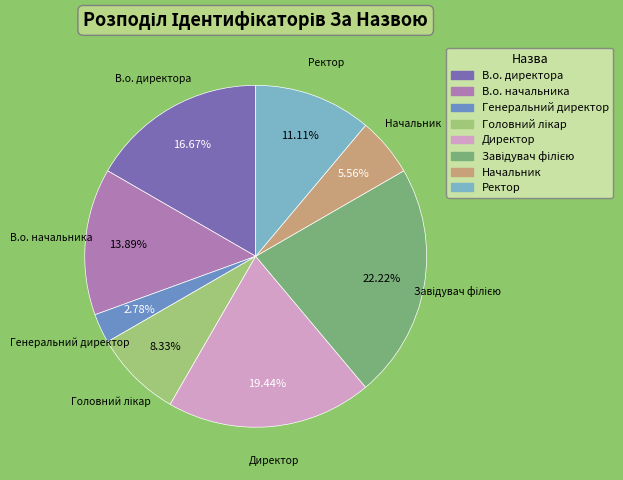

Is the sum of В.о. директора and Ректор greater than half?

No